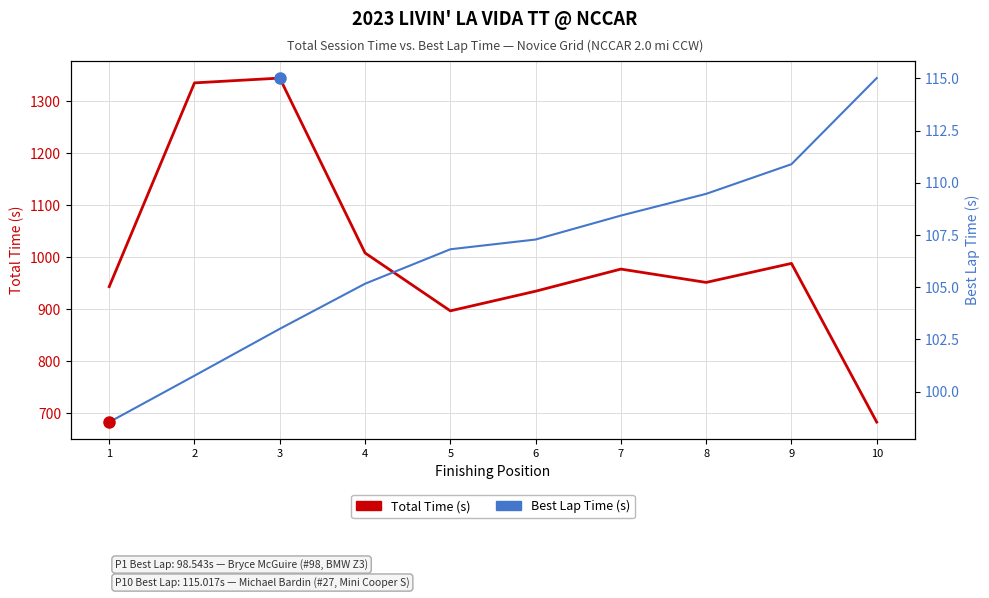

At which label does Best Lap Time (s) reach its peak?

10